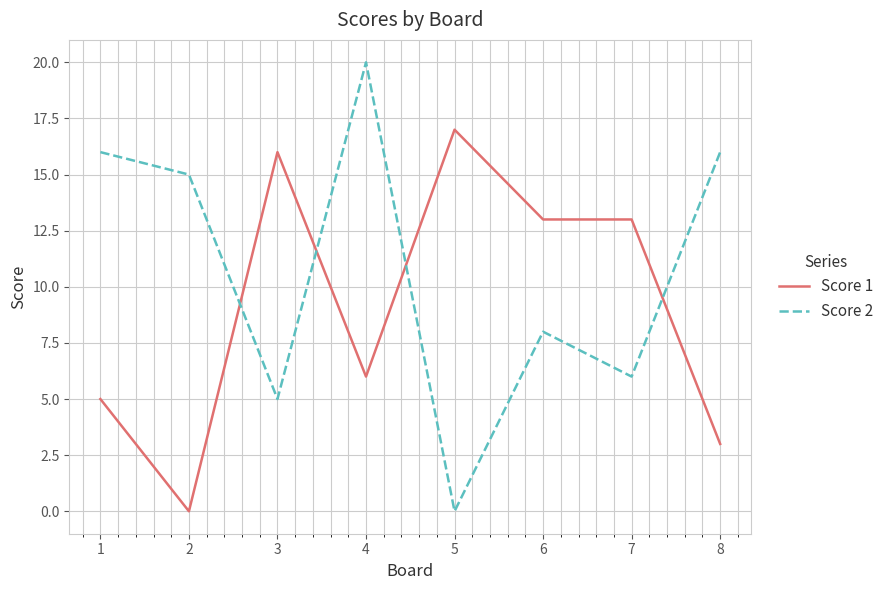

Which series has the widest spread of values?

Score 2